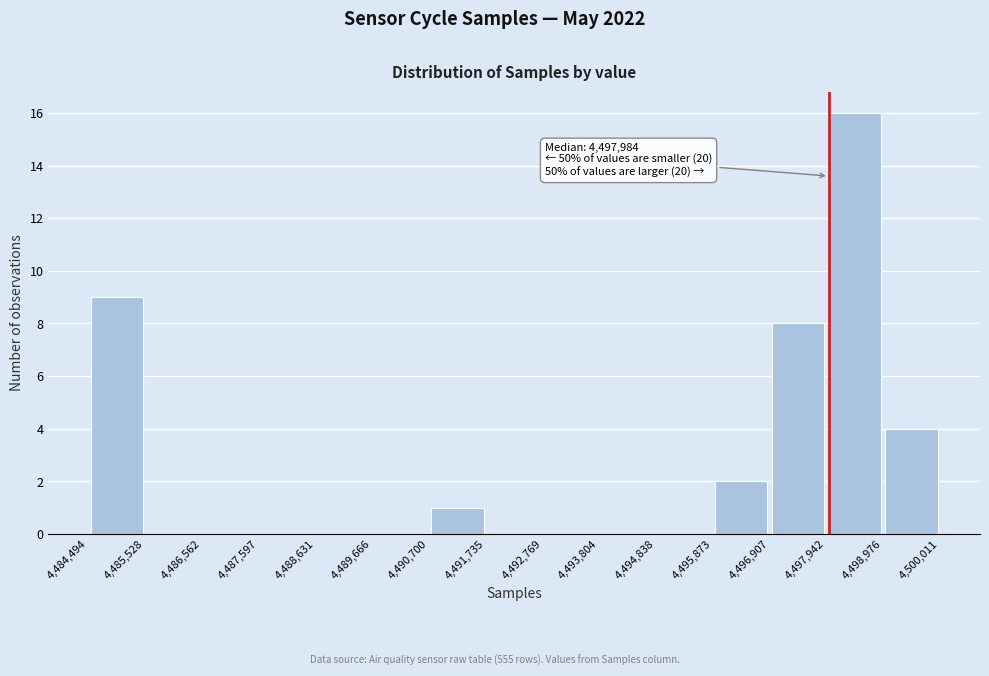

Over which range of the x-axis is the bar tallest?

4,497,942 to 4,498,976